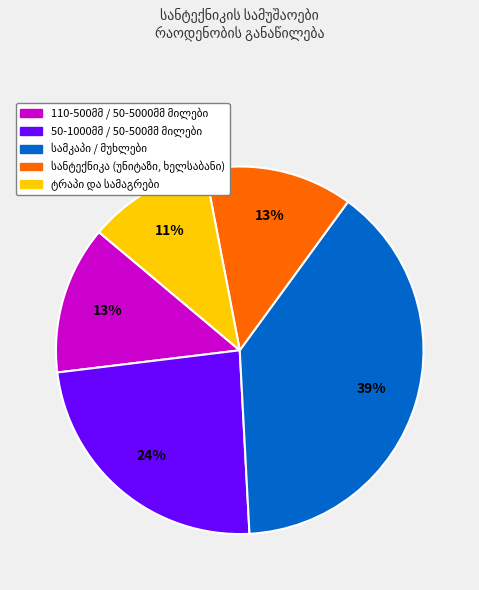

To the nearest percent, what is the average slice percentage?

20%